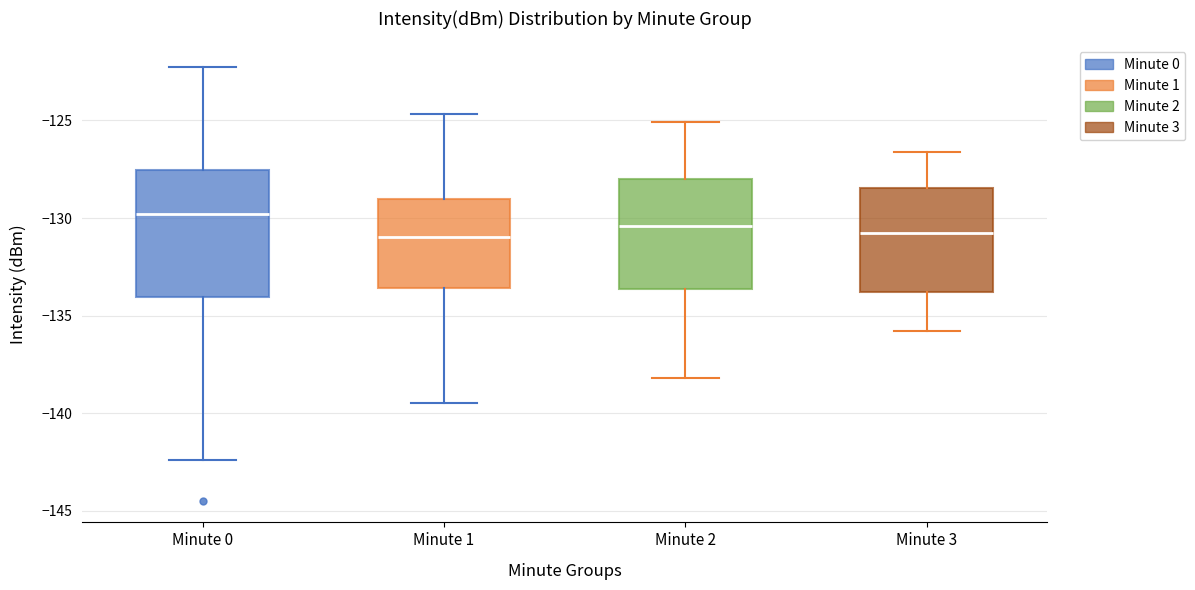

Where is the lower edge of the box for Minute 0 on the y-axis? The values are not printed on the chart, so give them approximately, as read against the axis.

-134.0